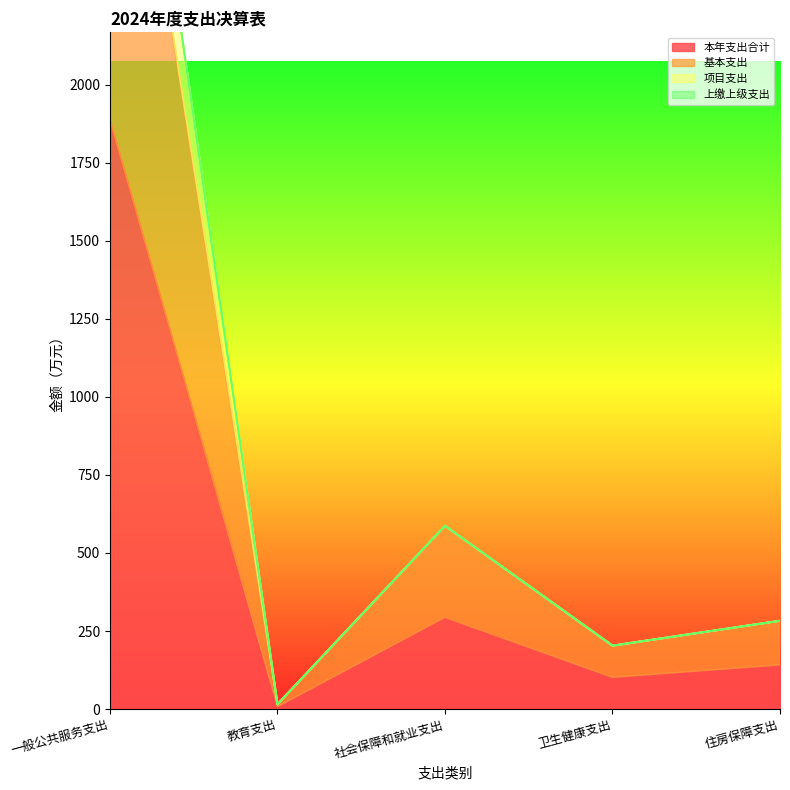

Which has a higher value, 卫生健康支出 or 住房保障支出?

住房保障支出